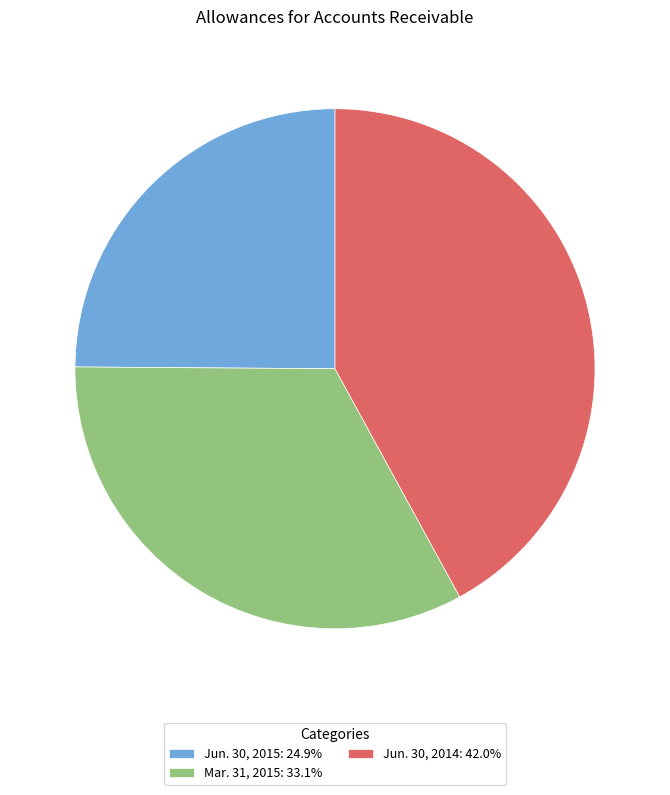

Approximately how many times larger is the value at Mar. 31, 2015: 33.1% compared to Jun. 30, 2015: 24.9%?

1.3